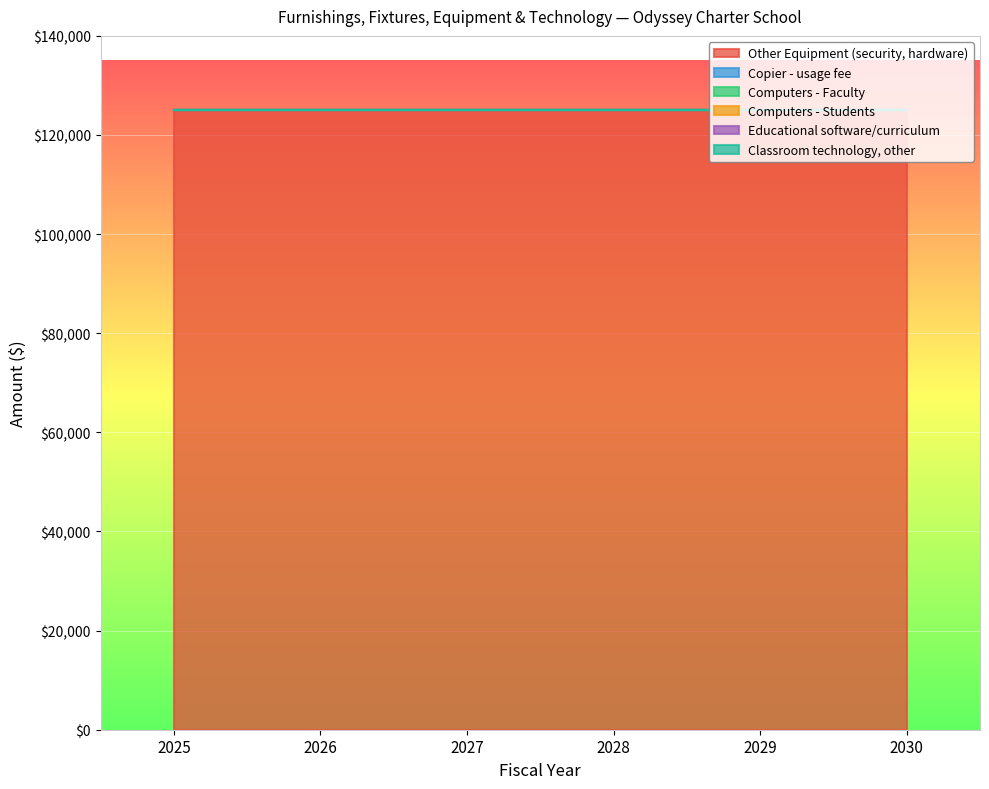

Rank the categories by Computers - Students value from lowest to highest.

2025, 2026, 2027, 2028, 2029, 2030